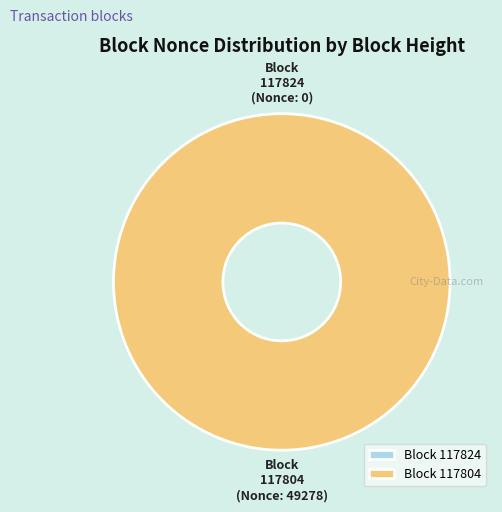

What percentage do 117824 and 117804 together represent?

100.0%